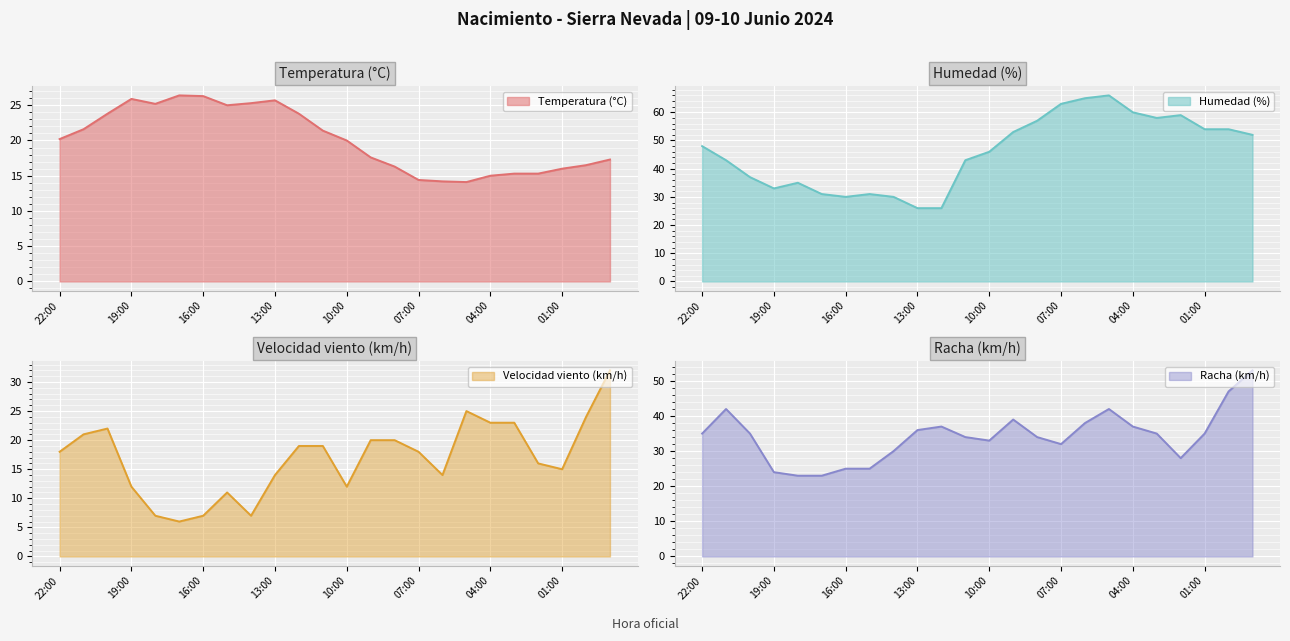

In Velocidad viento (km/h), how many points are lower than both neighbors (excluding endpoints)?

5